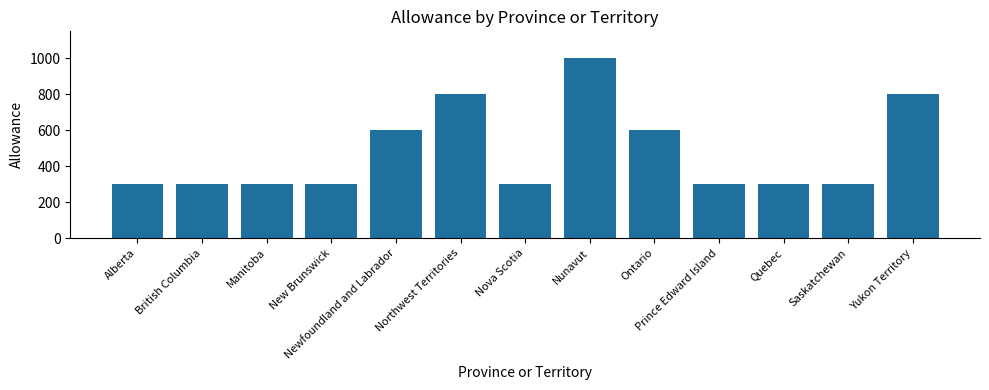

What is the greatest value displayed?

1000